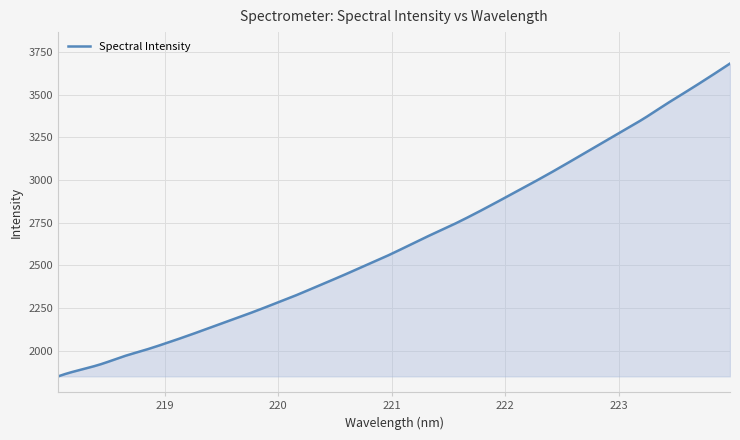

What is the smallest value displayed?

1850.2